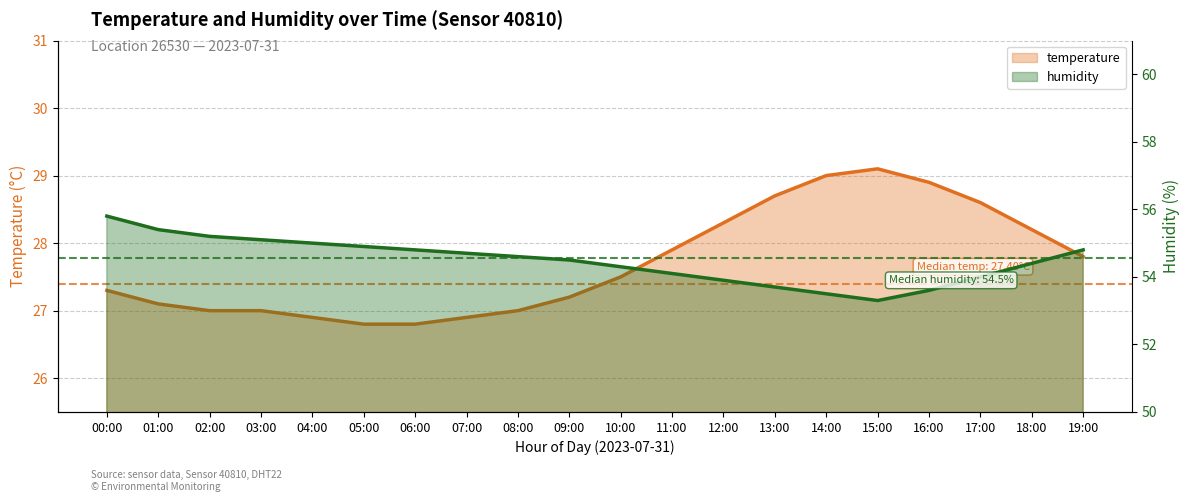

What is the maximum value for temperature?

29.1